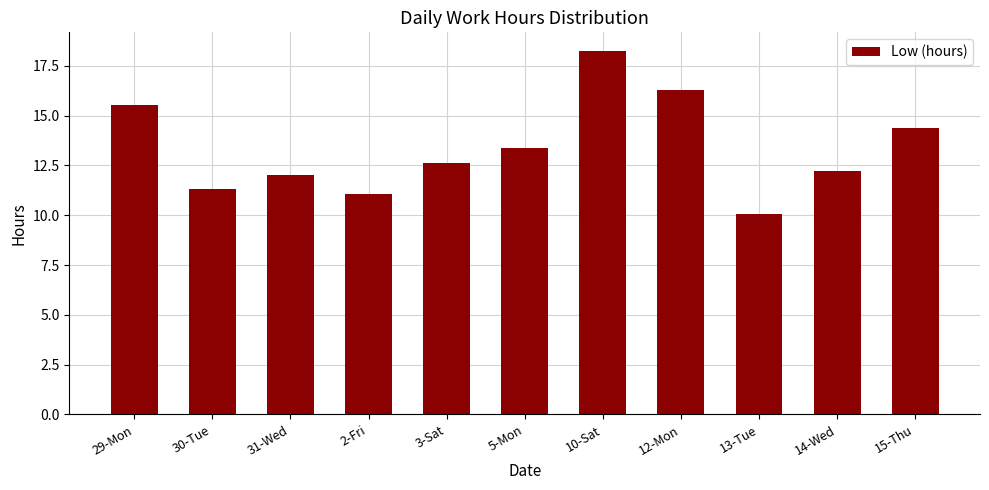

What is the change in value from 3-Sat to 5-Mon?

+0.8